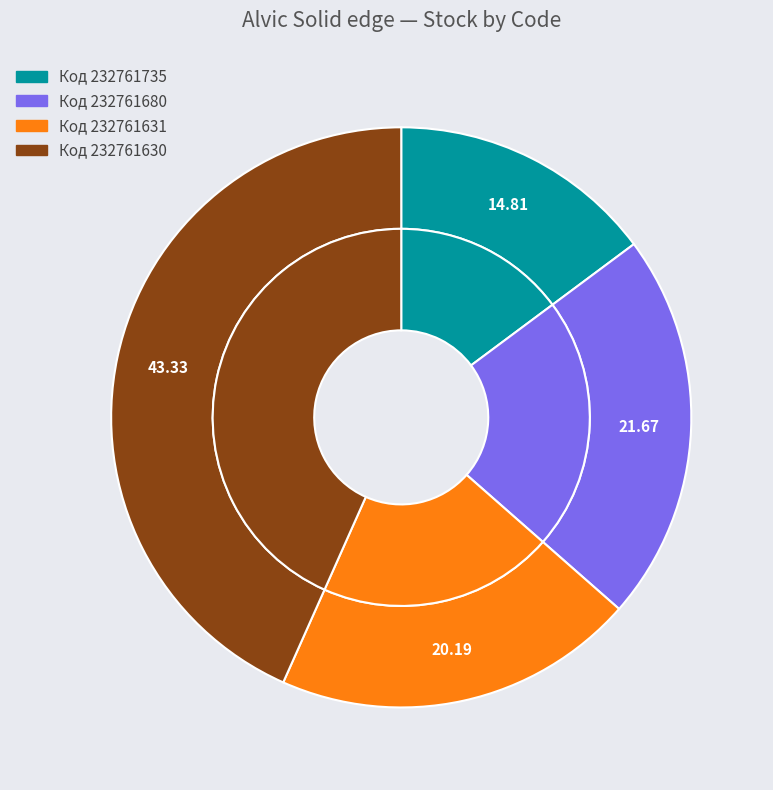

Which has a higher value, 232761631 or 232761680?

232761680